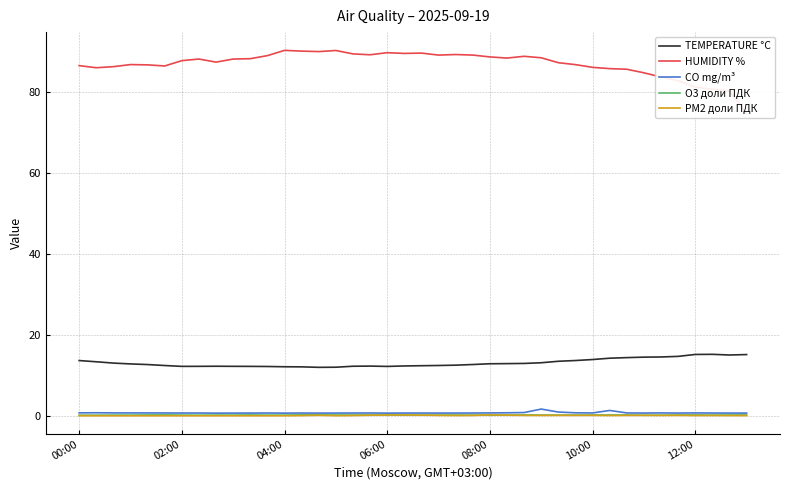

True or false: TEMPERATURE °C and CO mg/m³ cross at least once.

False